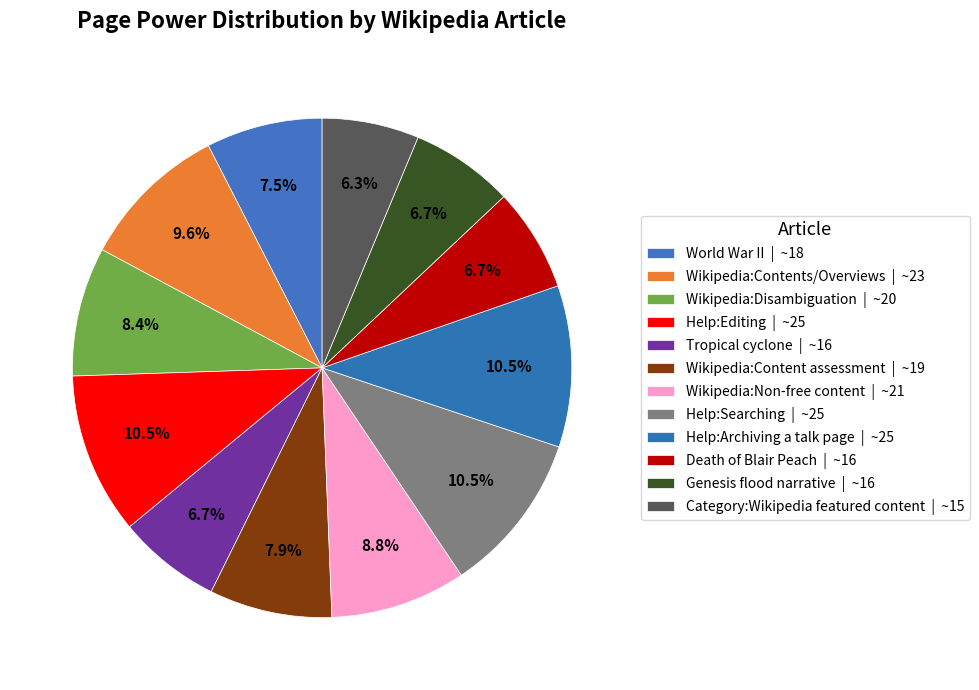

Does Help:Archiving a talk page represent more than half of the total?

No